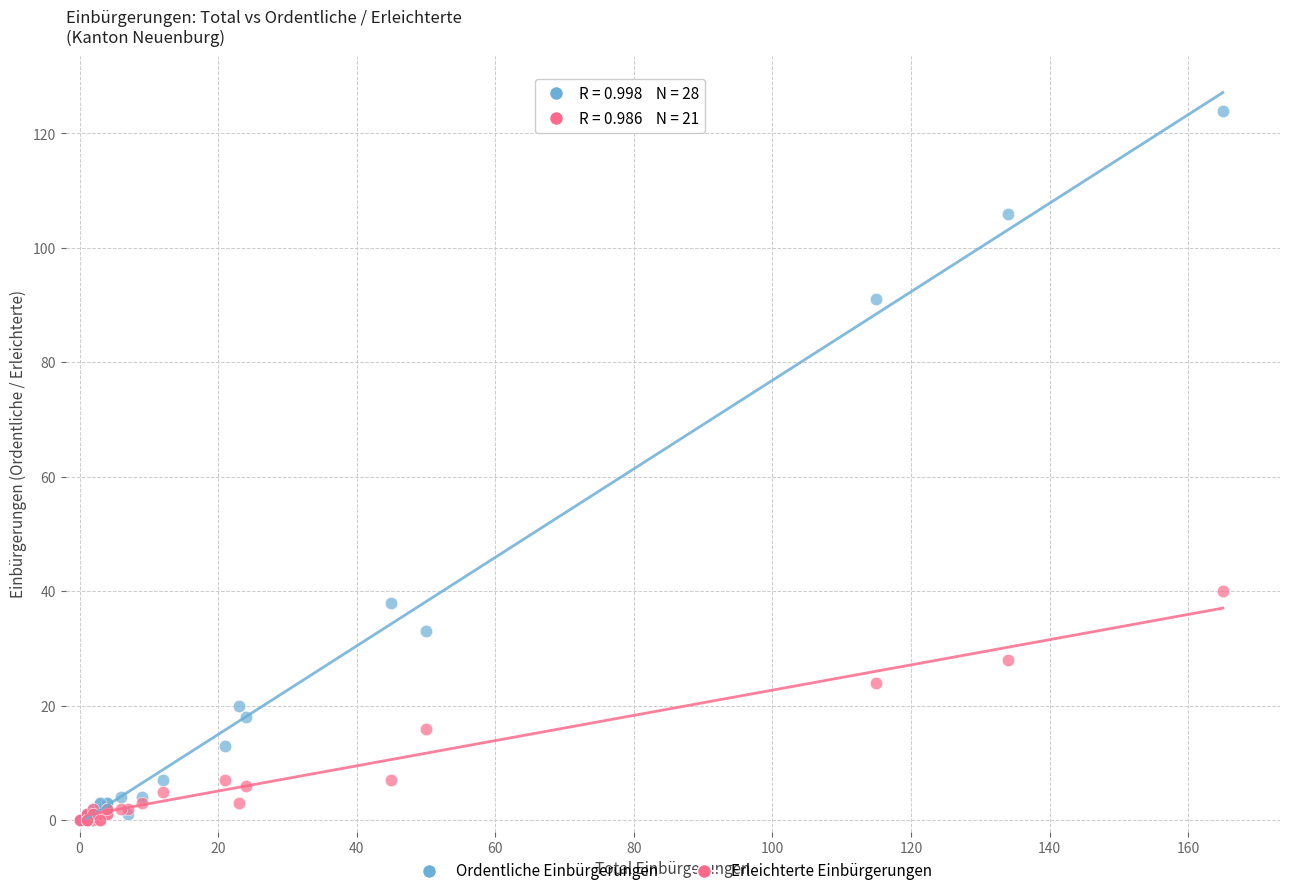

Across all series, what Y value is closest to 62?

40